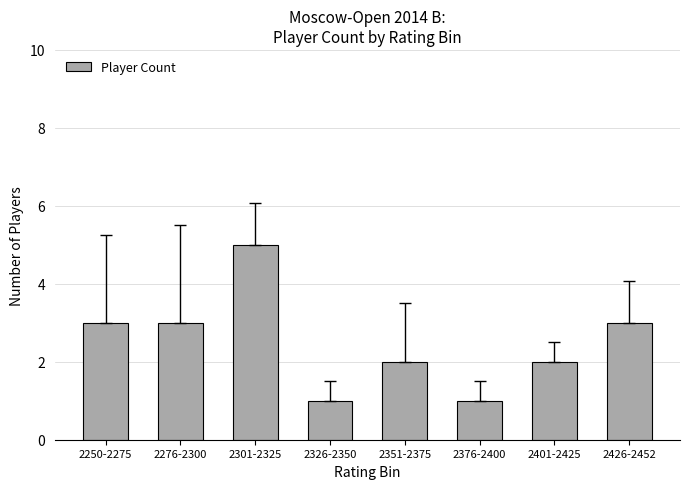

What is the value of the 1st bar from the left?

3